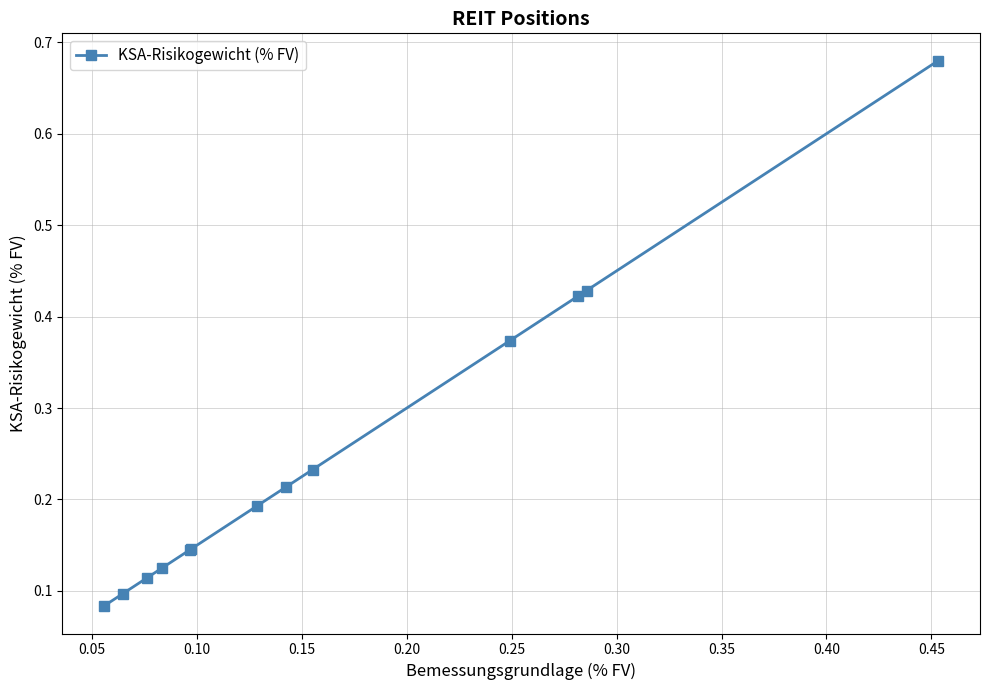

What is the difference between the maximum and second lowest values?

0.6